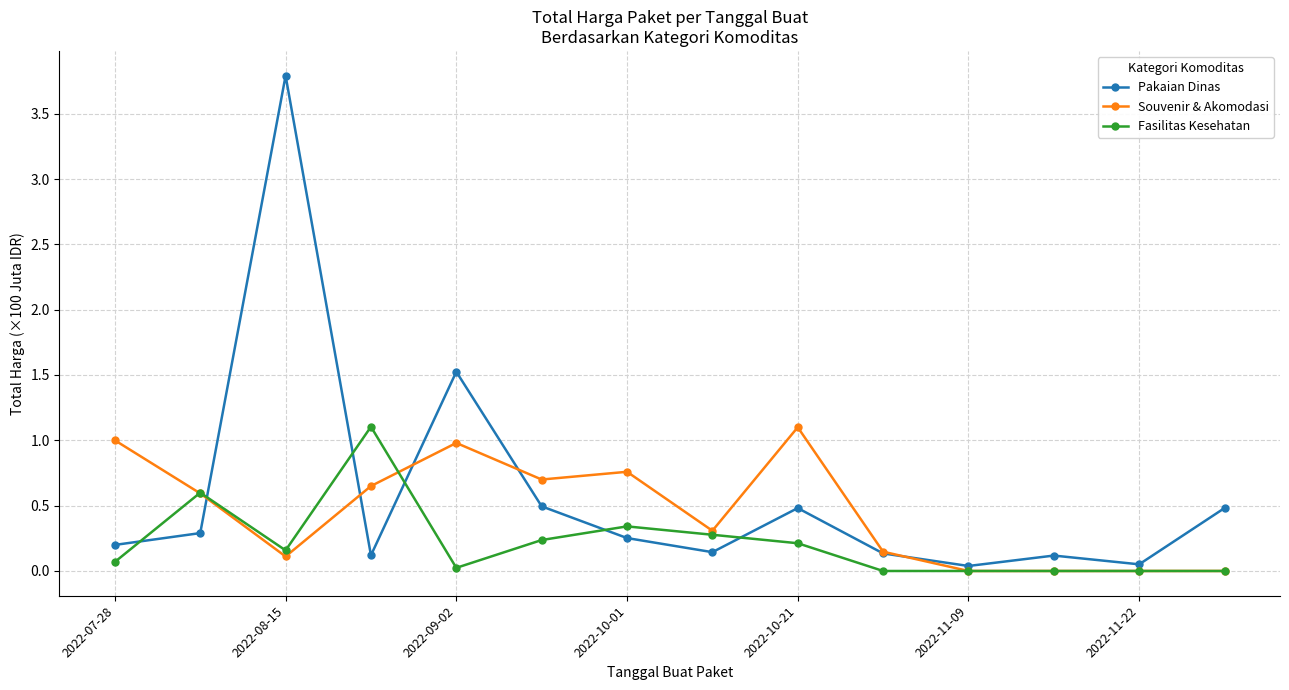

How many interior local valleys does the Pakaian Dinas series have?

4